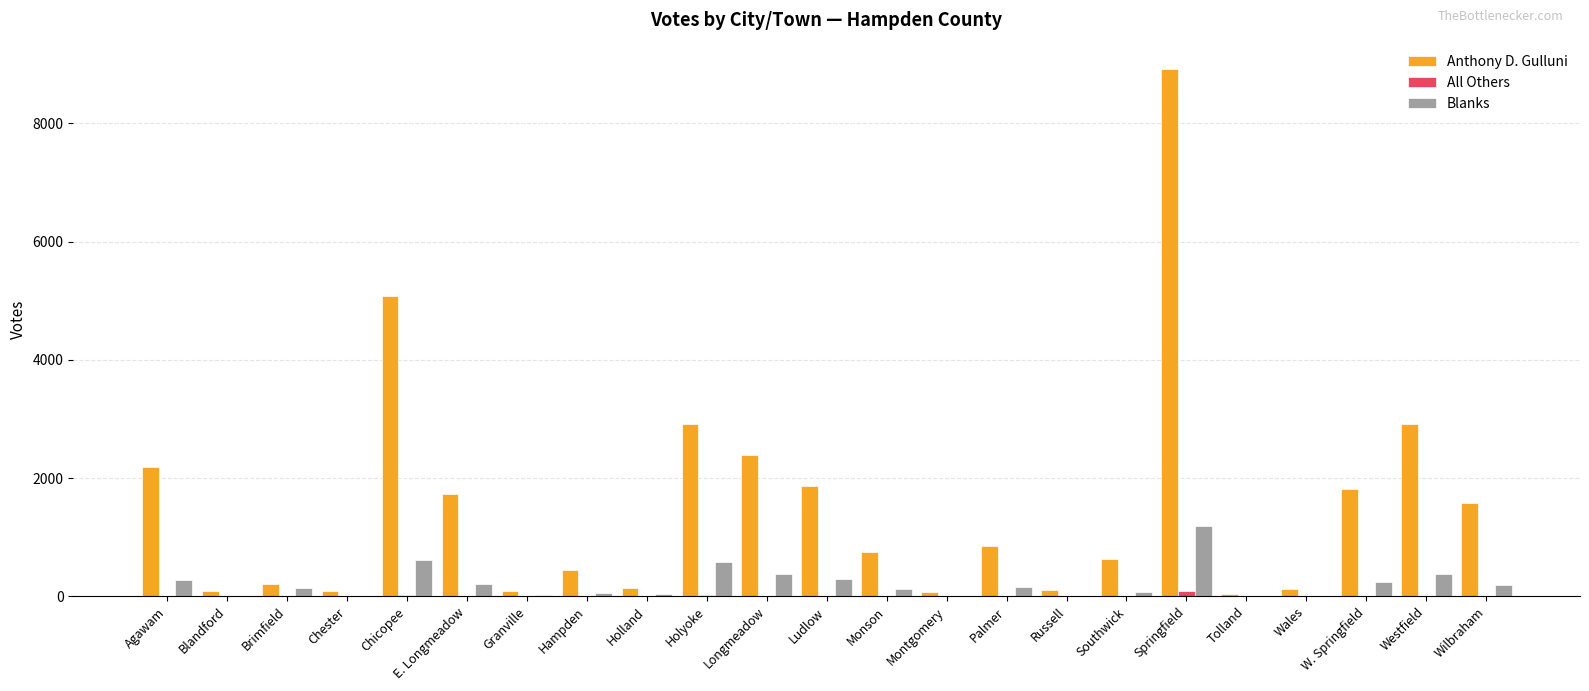

At which category is the sum across all series the highest?

Springfield